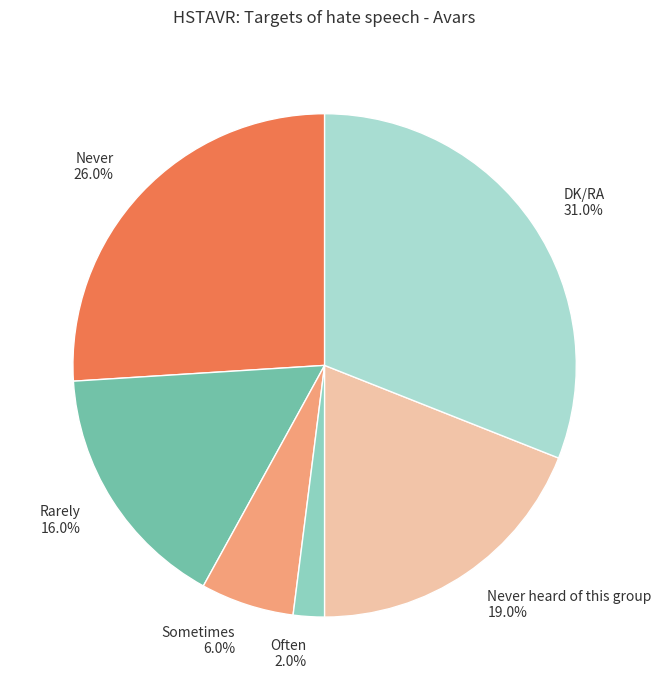

How many slices are in this pie chart?

6